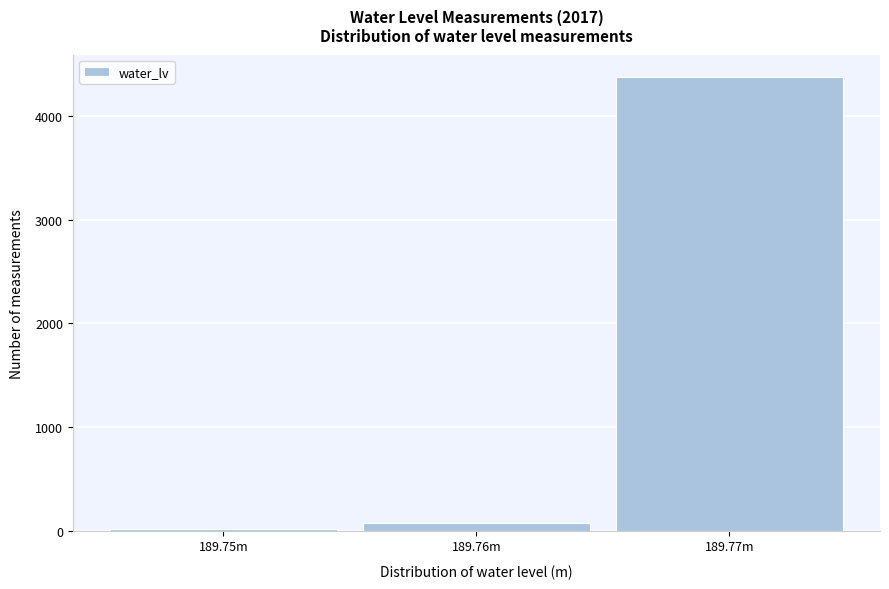

Reading right to left, extract all data points from this chart.

189.77m=4375	189.76m=74	189.75m=15